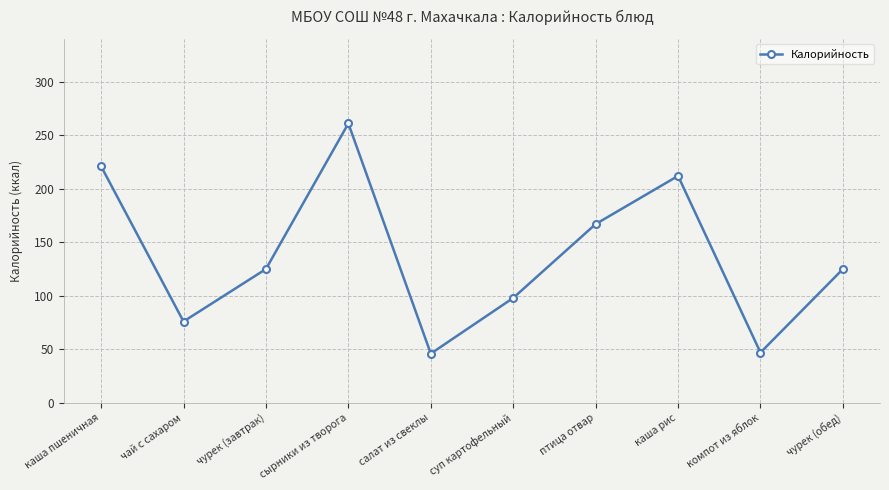

What is the average value?

138